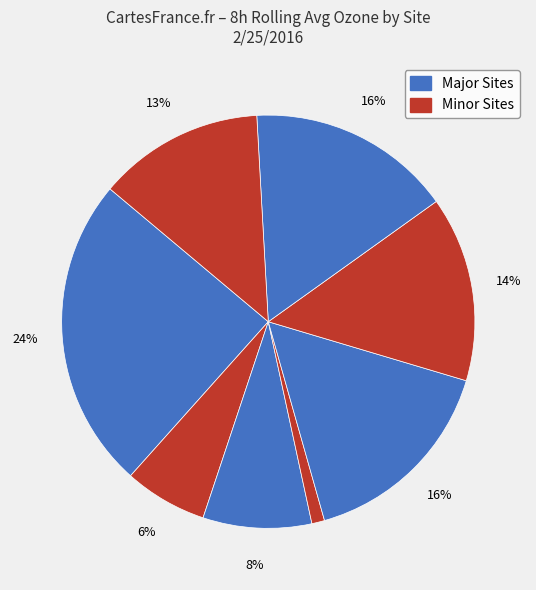

To the nearest percent, what is the difference between the largest and smallest slice percentages?

24%